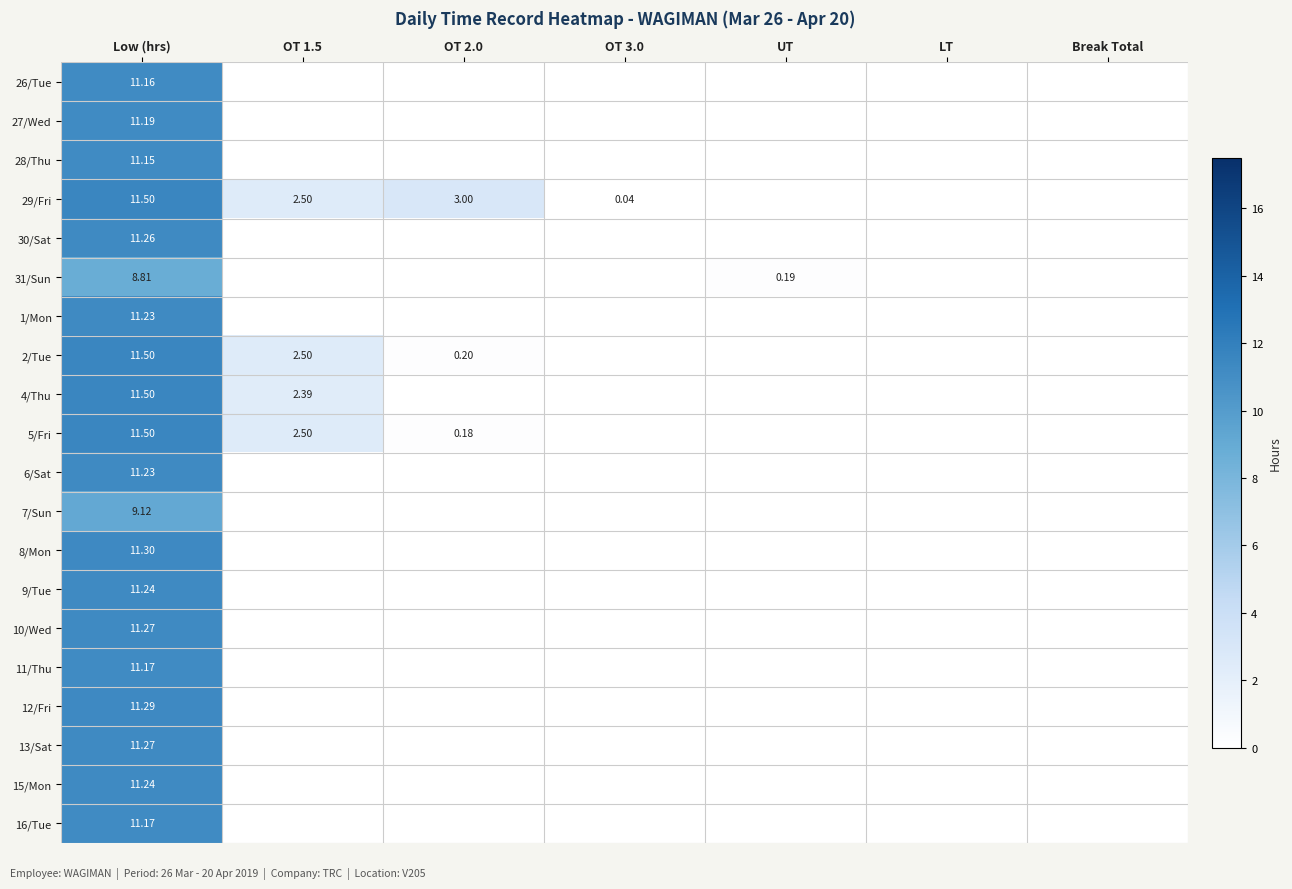

Rank the categories by 7/Sun value from highest to lowest.

Low (hrs), OT 1.5, OT 2.0, OT 3.0, UT, LT, Break Total